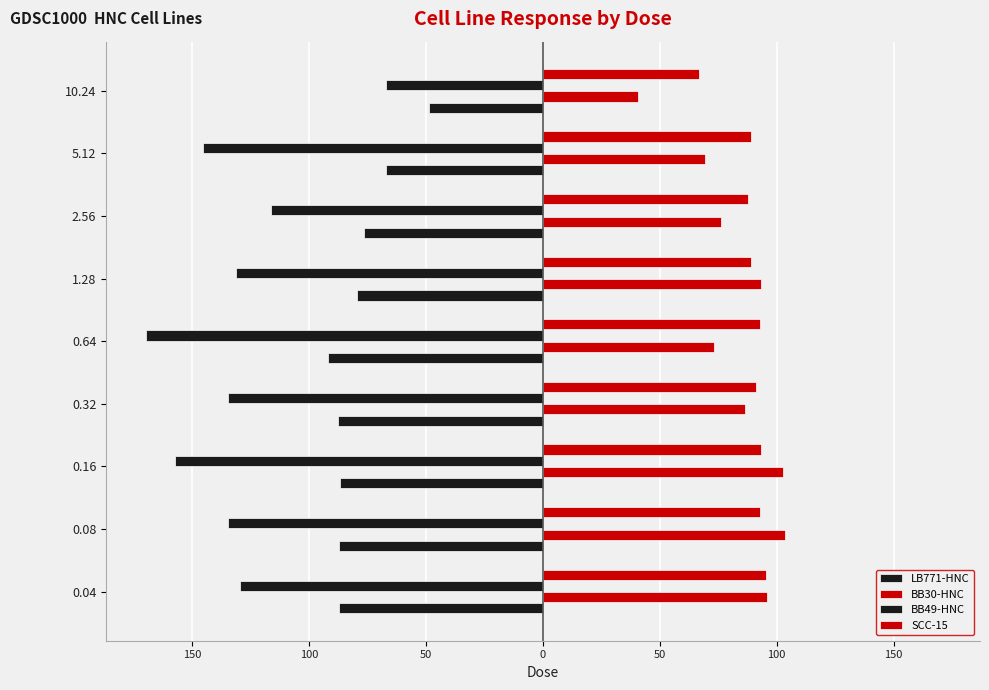

What are all the series names shown in the legend?

LB771-HNC, BB30-HNC, BB49-HNC, SCC-15